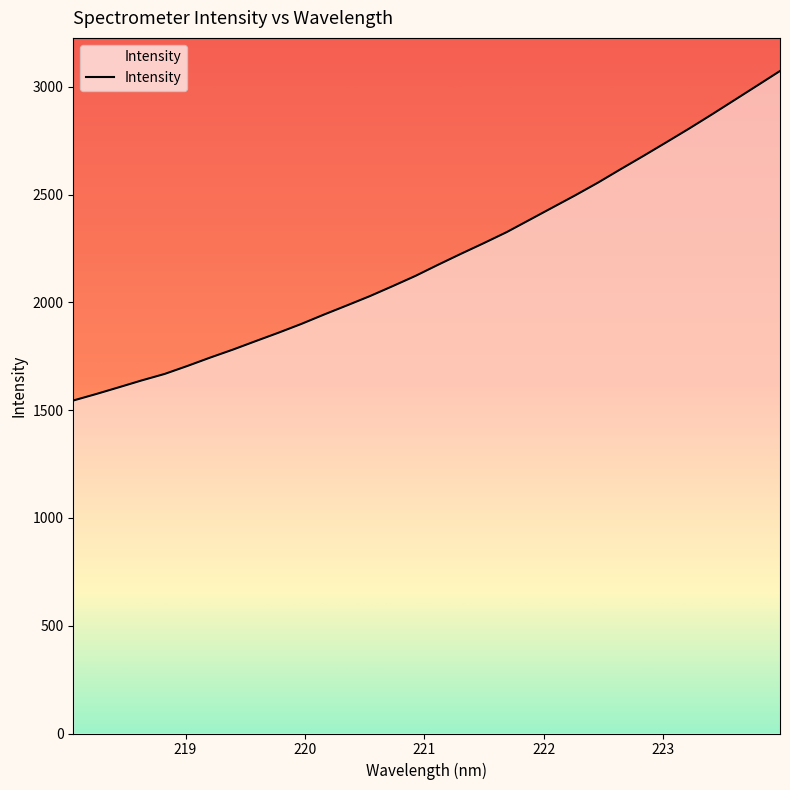

What is the sum of all values?

70619.2